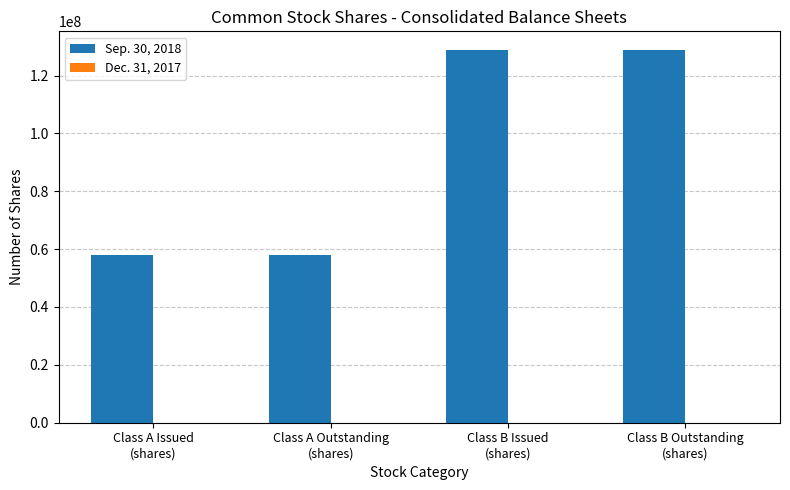

Reading right to left, extract all data points from this chart.

128826614	128826614	57797385	57797385